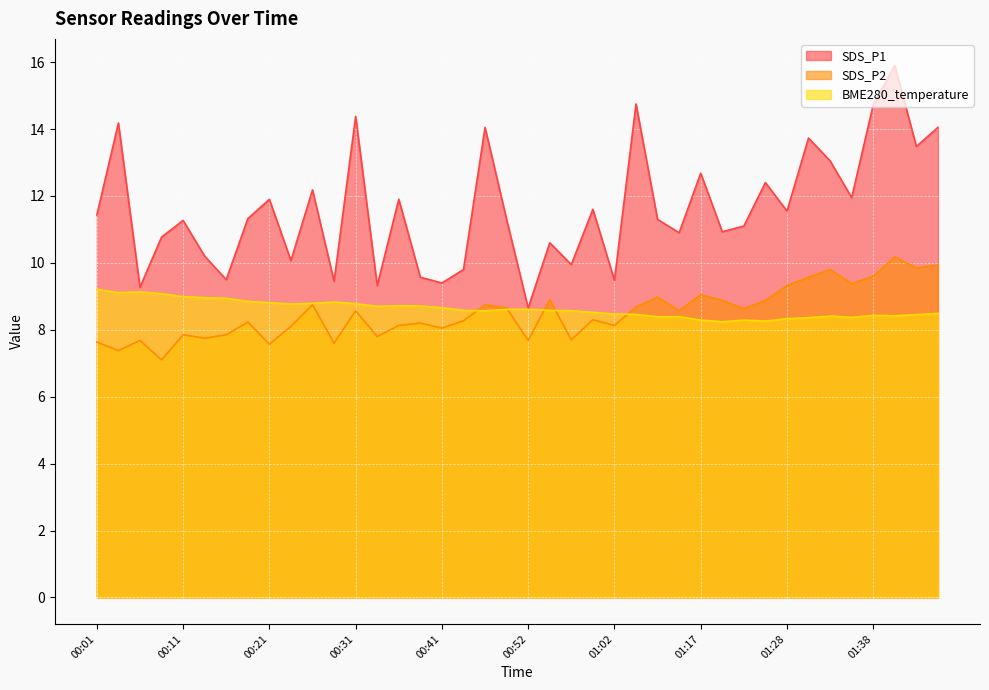

The BME280_temperature series shows 8.6 at 00:52. True or false?

True